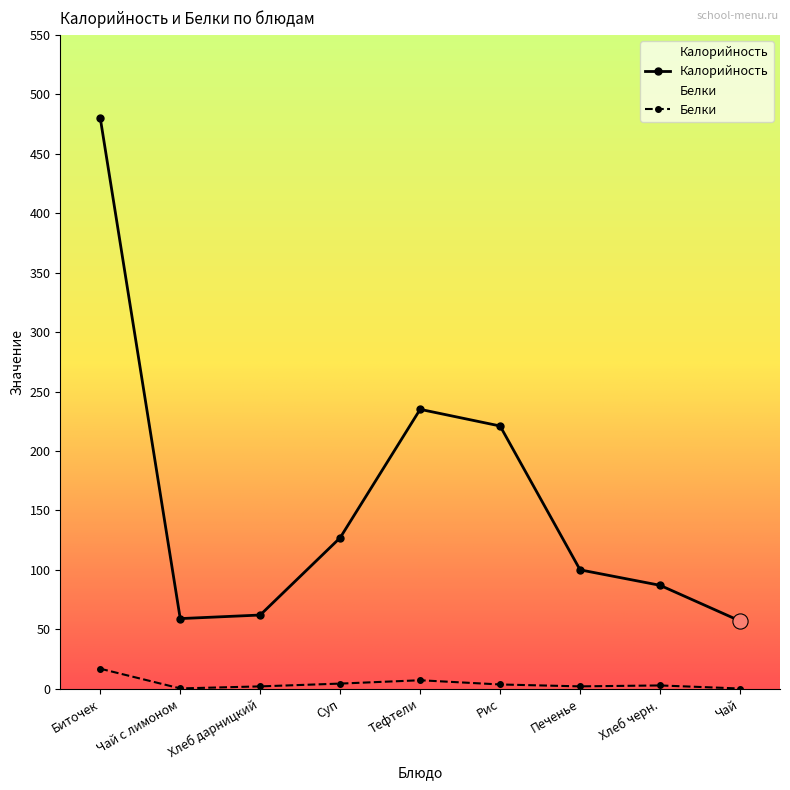

Which series has the widest spread of Y values?

Калорийность